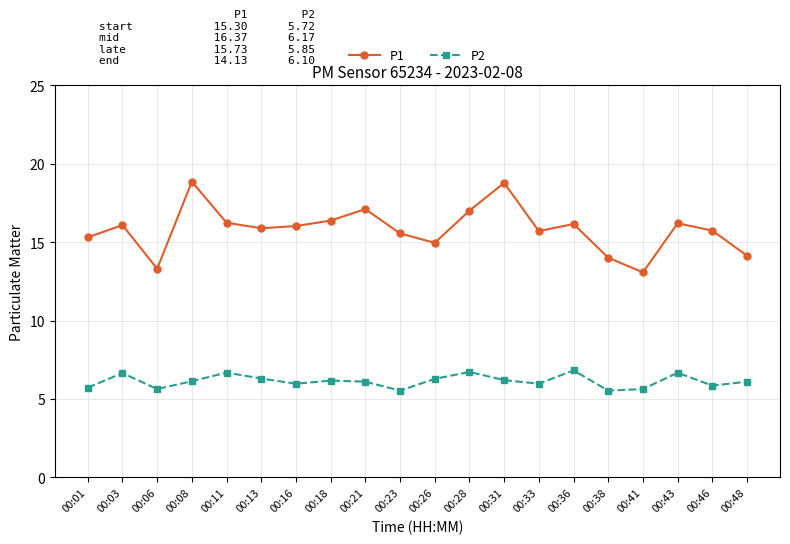

In P2, how many points are higher than both neighbors (excluding endpoints)?

6